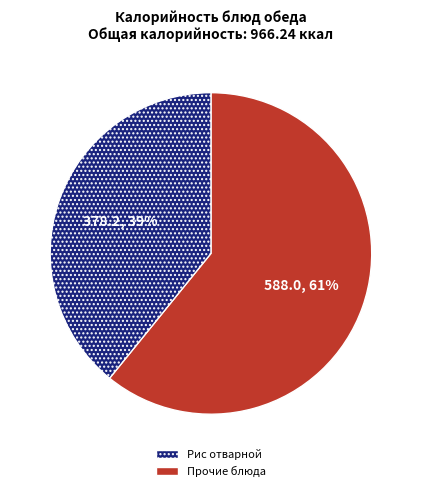

To the nearest percent, what is the difference between the largest and smallest slice percentages?

22%